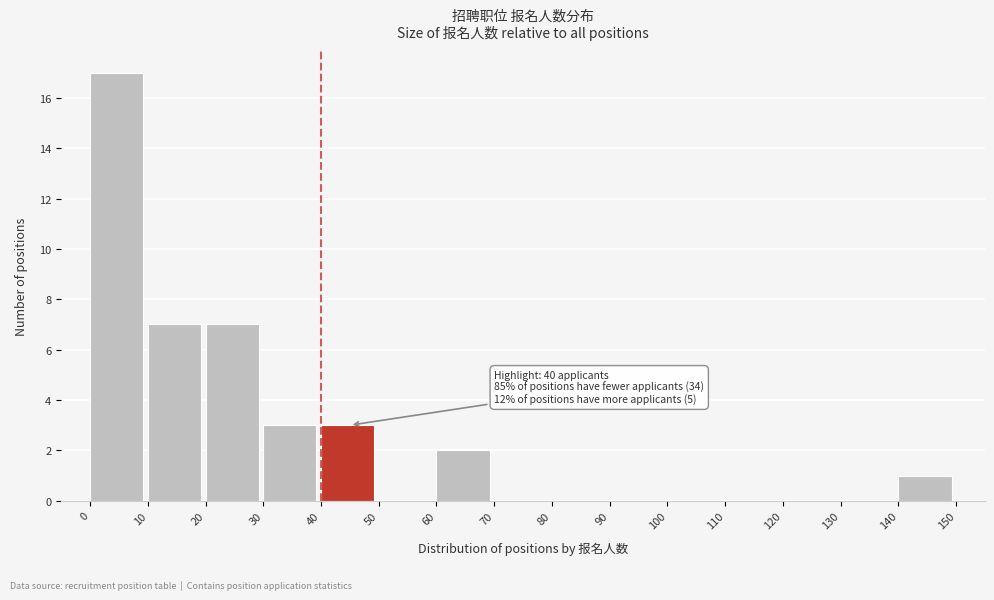

Which range on the x-axis has the tallest bar?

0 to 10